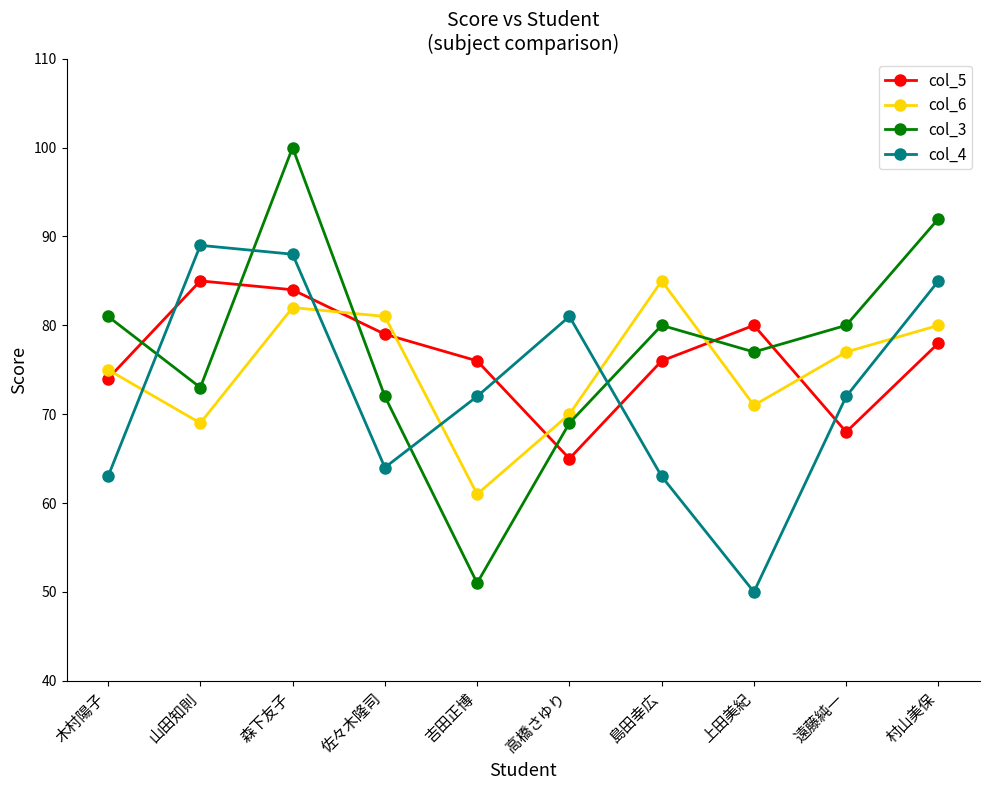

What is the greatest value displayed?

100